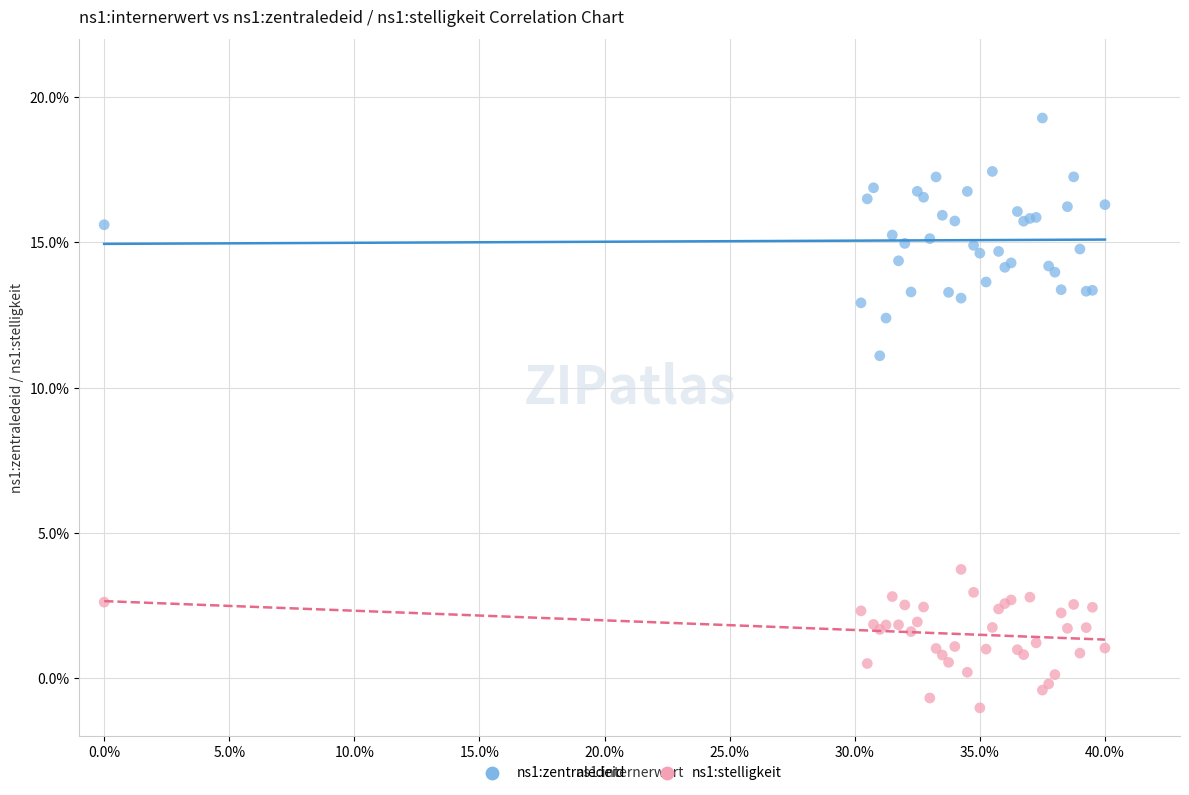

Across all series, what Y value is closest to 9?

11.1